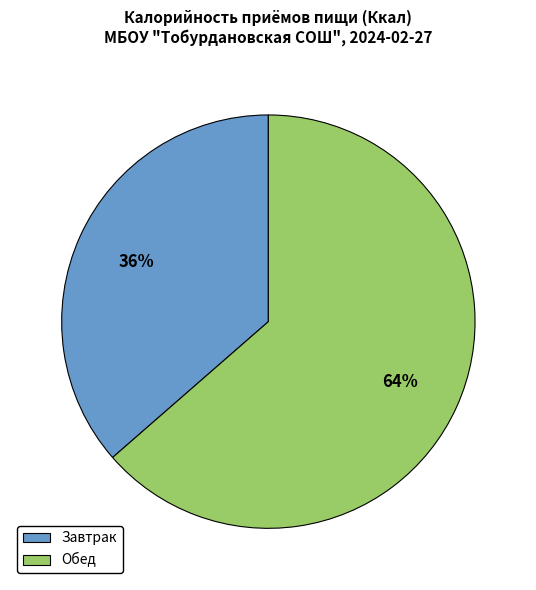

Count the number of slices in the pie.

2